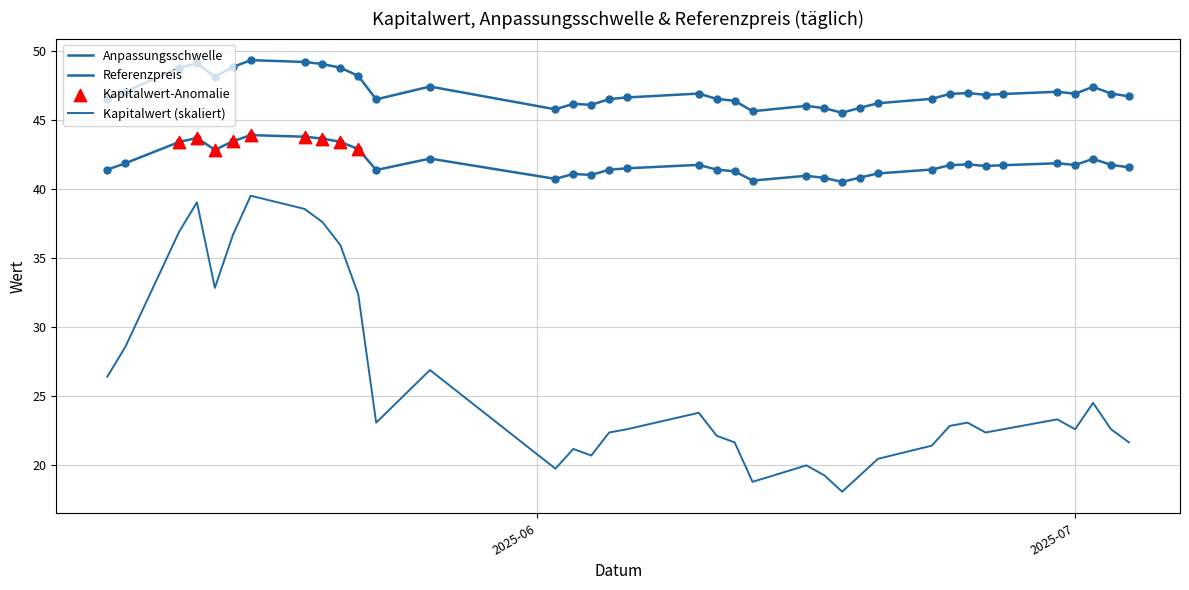

At which category is the sum across all series the highest?

2025-05-16